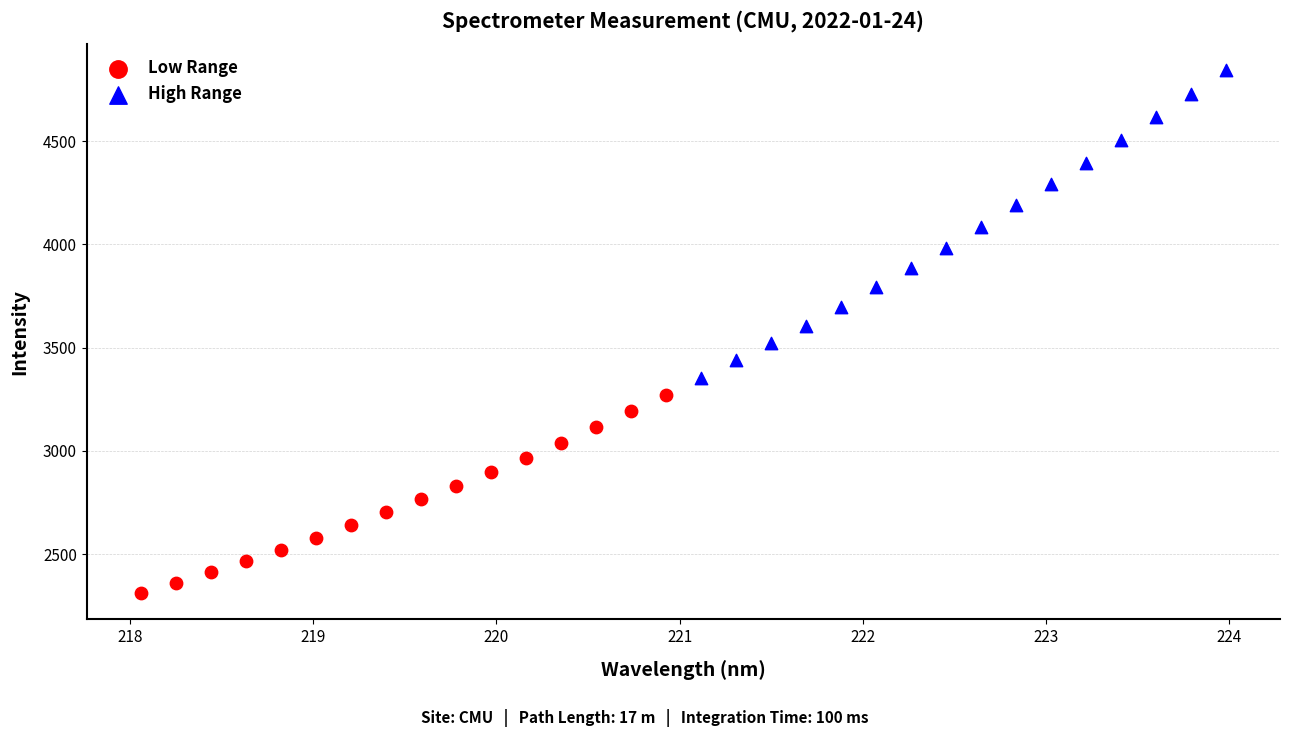

What are all the series names shown in the legend?

Low Range, High Range